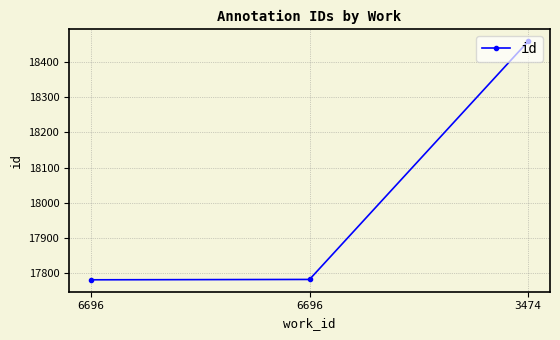

Which has a higher value, 6696 or 6696?

6696